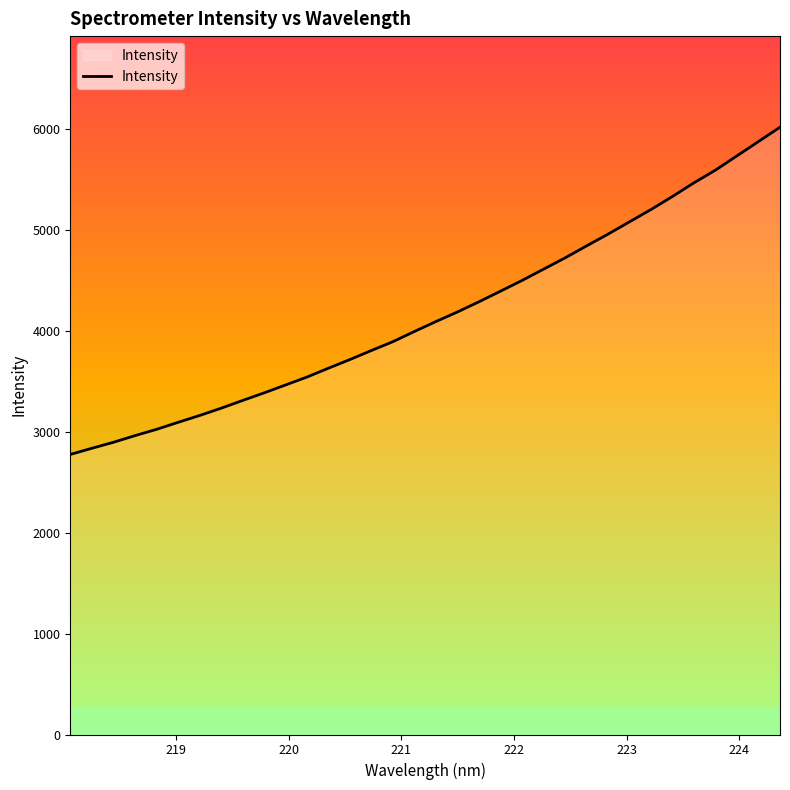

What is the minimum value shown in the chart?

2774.2